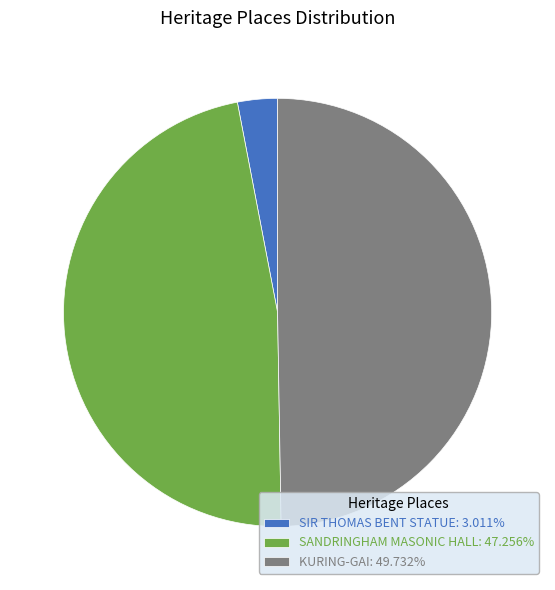

Which slice is the smallest?

SIR THOMAS BENT STATUE